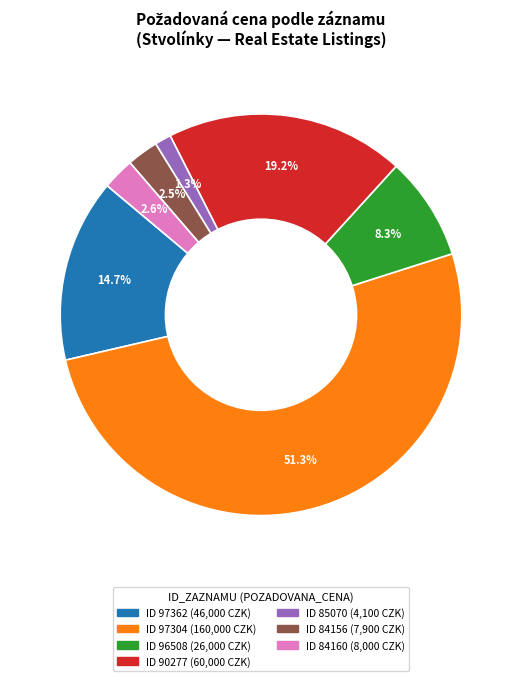

Does any single category account for the majority?

Yes